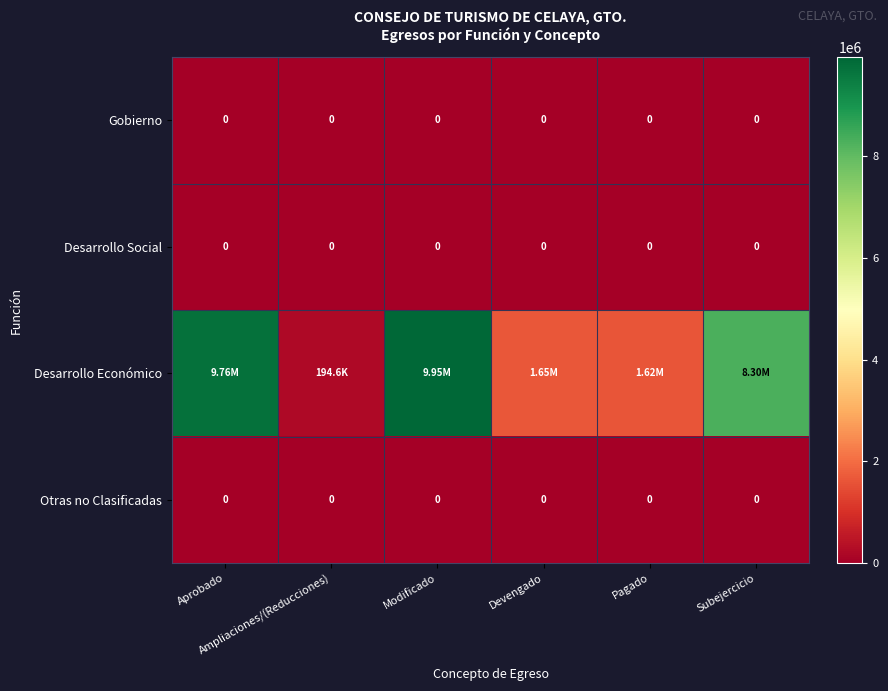

Count the number of categories in the chart.

6